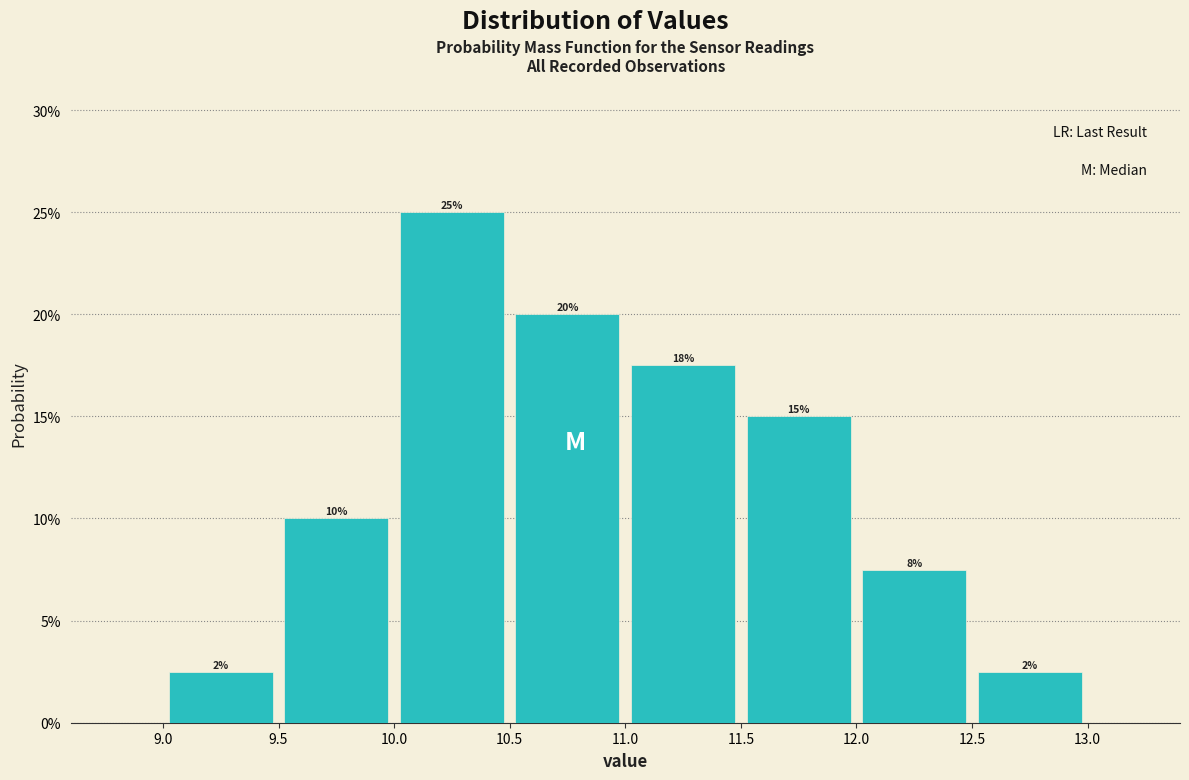

Over which range of the x-axis is the bar tallest?

10.0 to 10.5